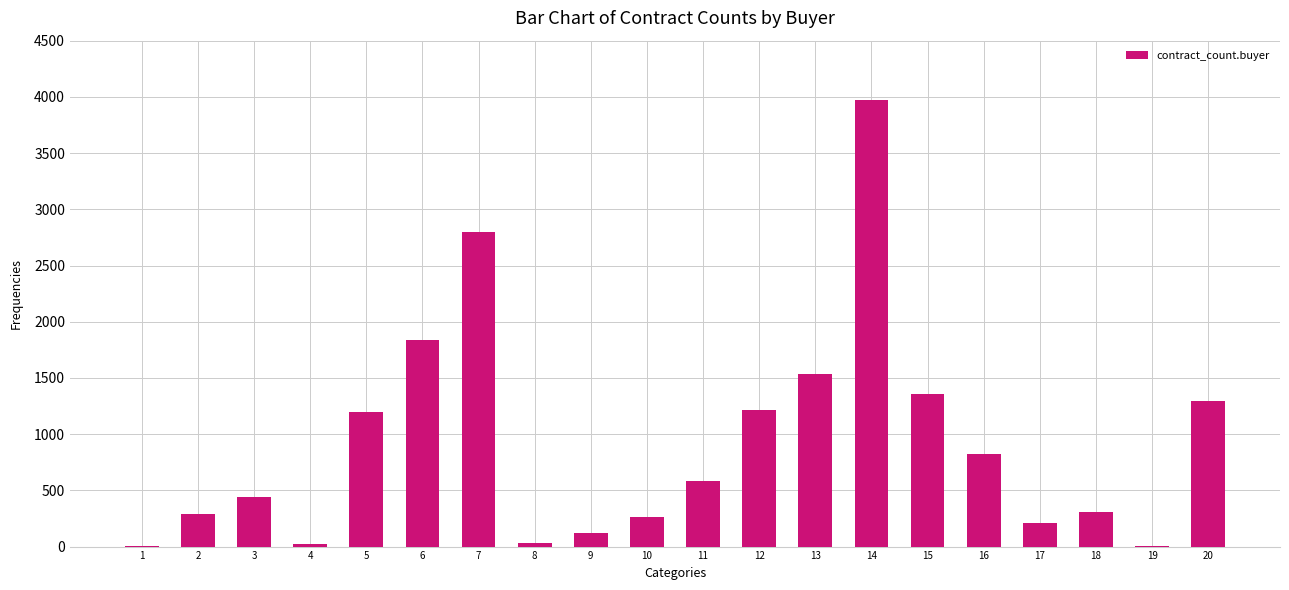

Which has a higher value, 1 or 16?

16